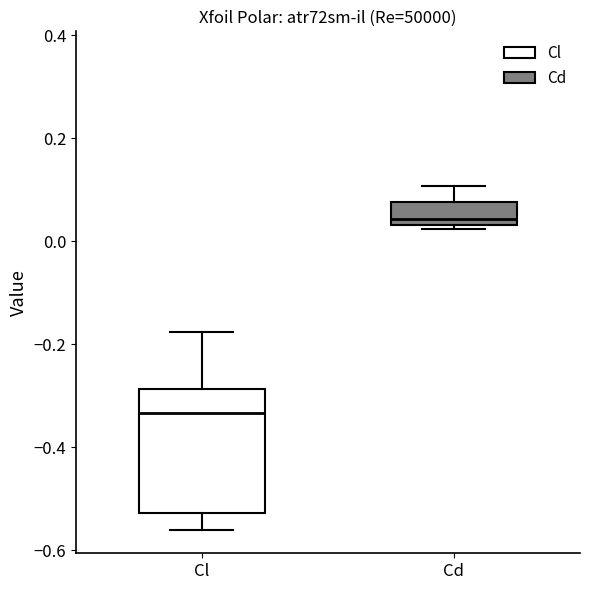

Reading left to right, read every box against the y-axis: the position of its median line, the range the box covers, and the ends of its whiskers. The values are not printed on the chart, so give them approximately, as read against the axis.

Cl: median -0.34, box -0.52 to -0.28, whiskers -0.56 to -0.18
Cd: median 0.04 (just above the box's lower edge), box 0.04 to 0.08, whiskers 0.02 to 0.10